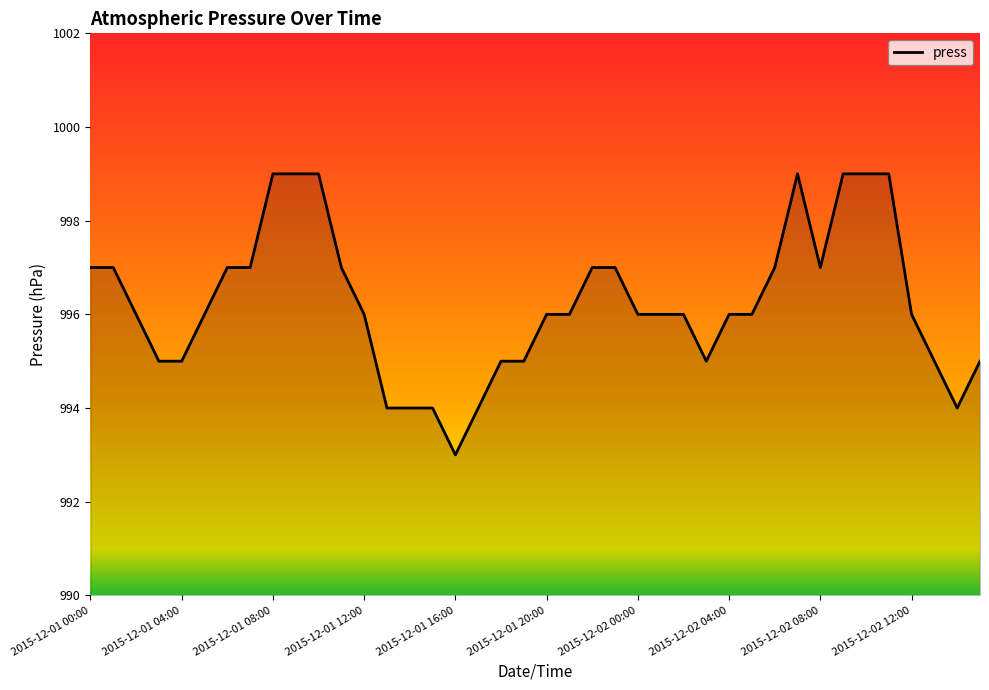

What is the smallest value displayed?

993